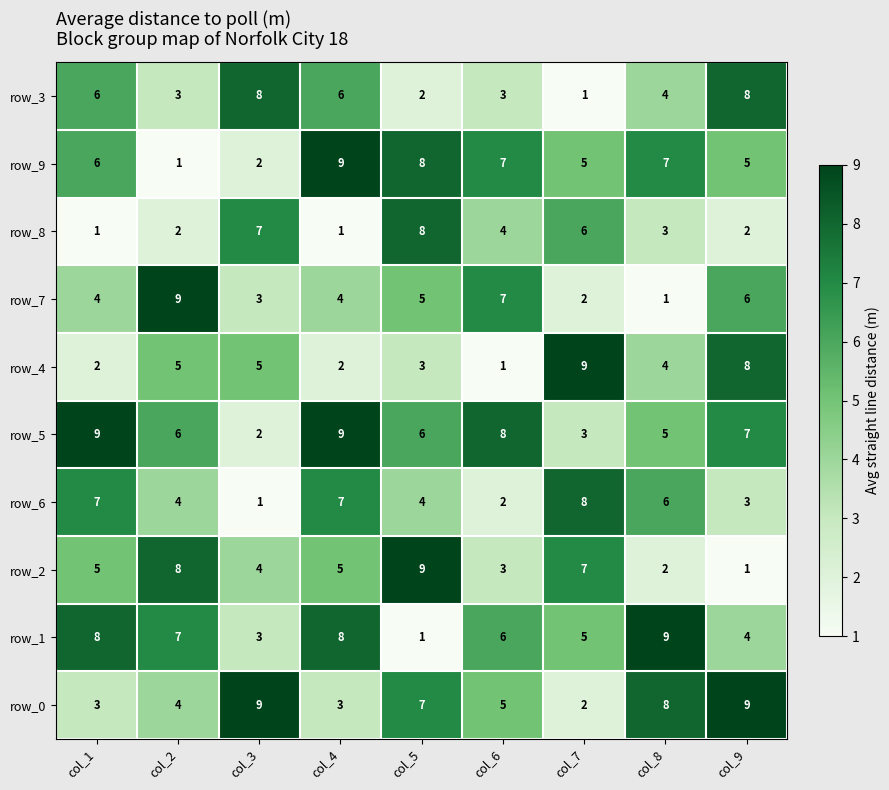

Is it true that row_8 equals 4 at col_5?

False